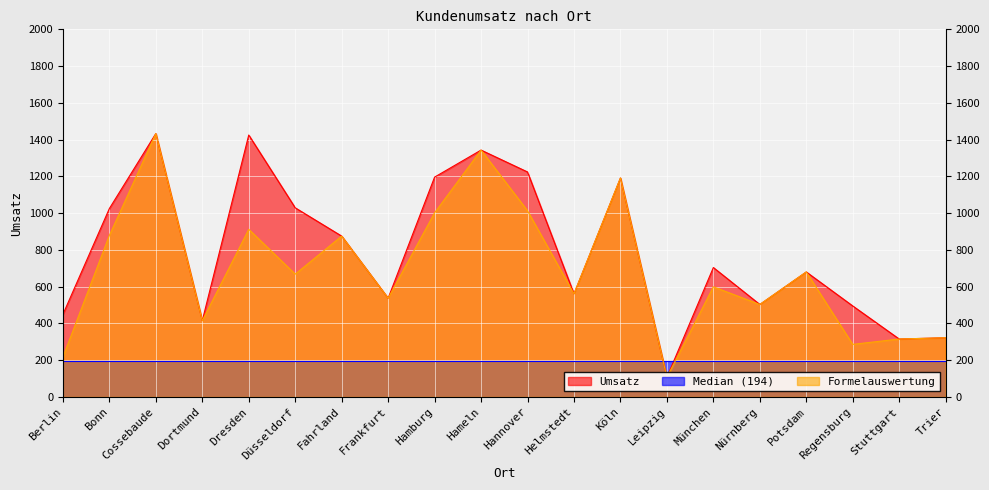

What is the difference between the second highest and minimum values in the Umsatz series?

1318